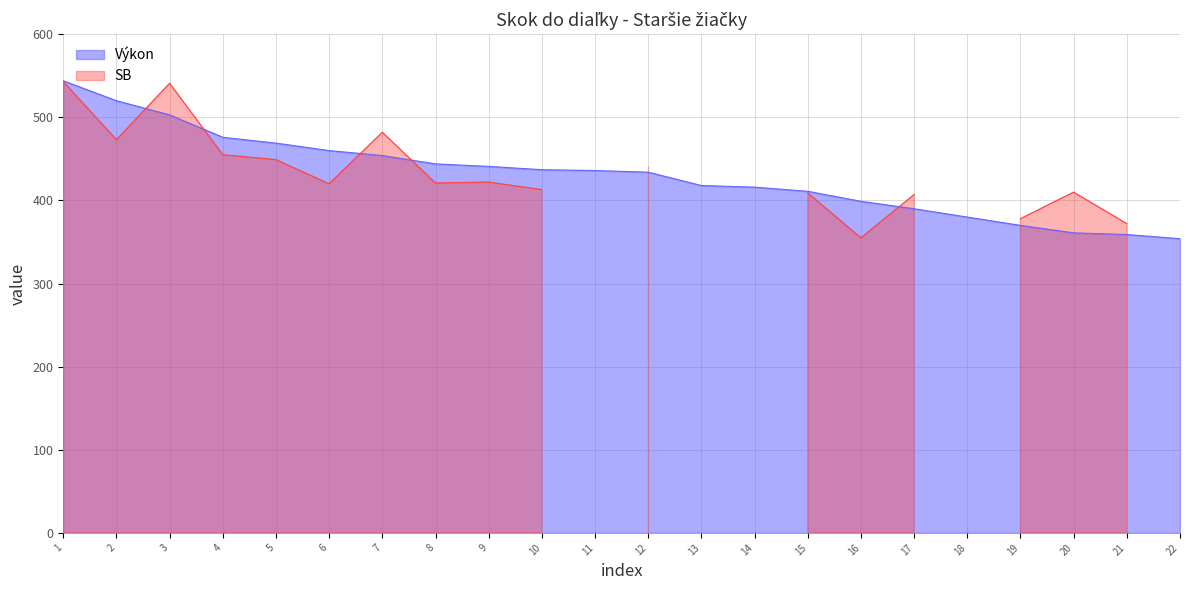

What is the minimum value for Výkon?

354